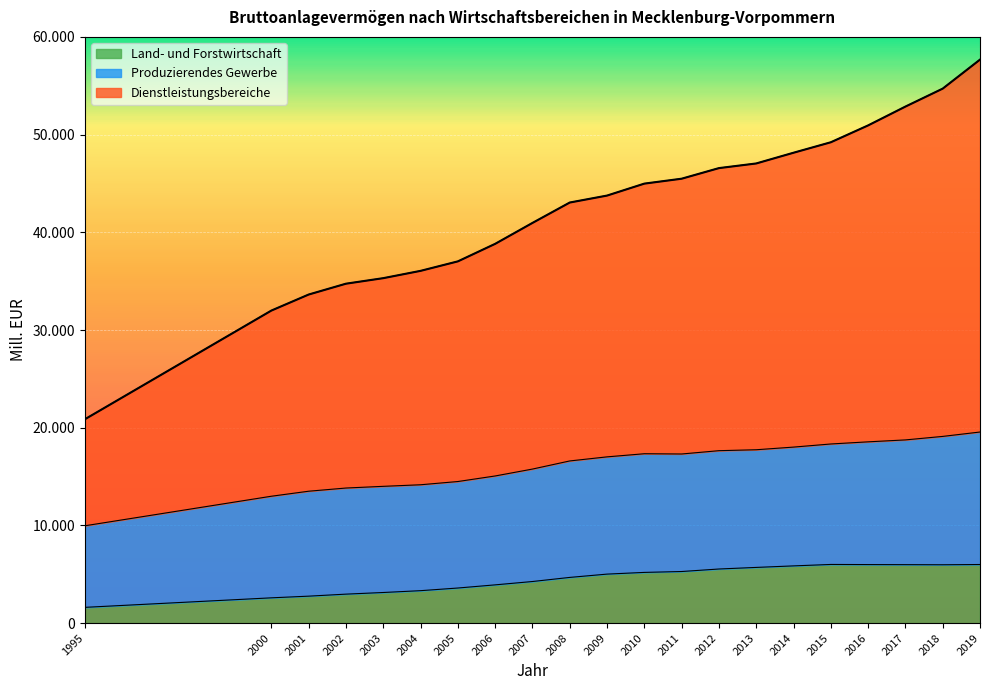

Does the chart display data point markers on the line(s)?

No